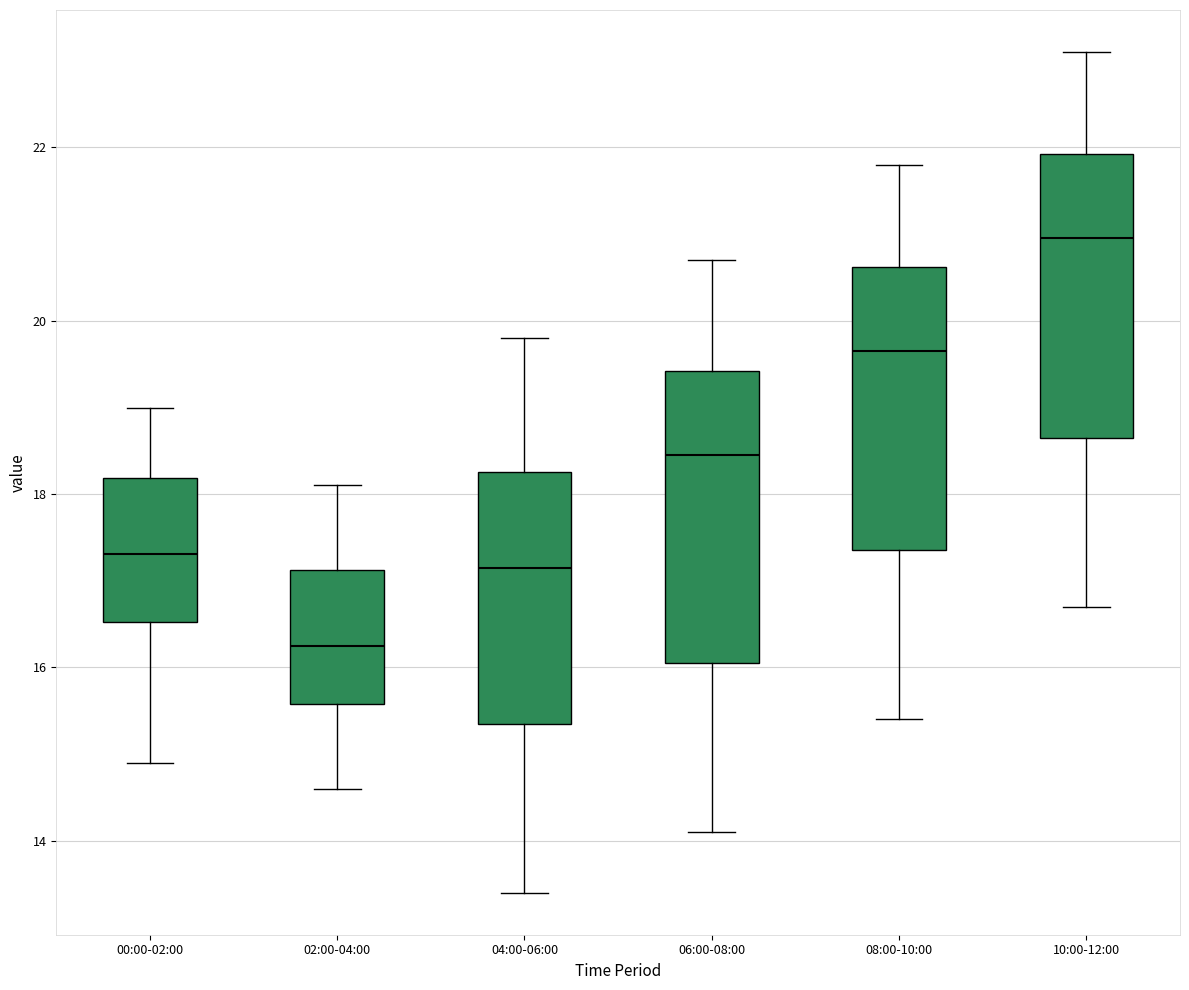

Reading left to right, transcribe this box plot: for each box, give where its median line is, the range the box spans, and where its two whiskers end, as read against the y-axis. The values are not printed on the chart, so give them approximately, as read against the axis.

00:00-02:00: median 17.4, box 16.6 to 18.2, whiskers 15.0 to 19.0
02:00-04:00: median 16.2, box 15.6 to 17.2, whiskers 14.6 to 18.2
04:00-06:00: median 17.2, box 15.4 to 18.2, whiskers 13.4 to 19.8
06:00-08:00: median 18.4, box 16.0 to 19.4, whiskers 14.2 to 20.8
08:00-10:00: median 19.6, box 17.4 to 20.6, whiskers 15.4 to 21.8
10:00-12:00: median 21.0, box 18.6 to 22.0, whiskers 16.8 to 23.2